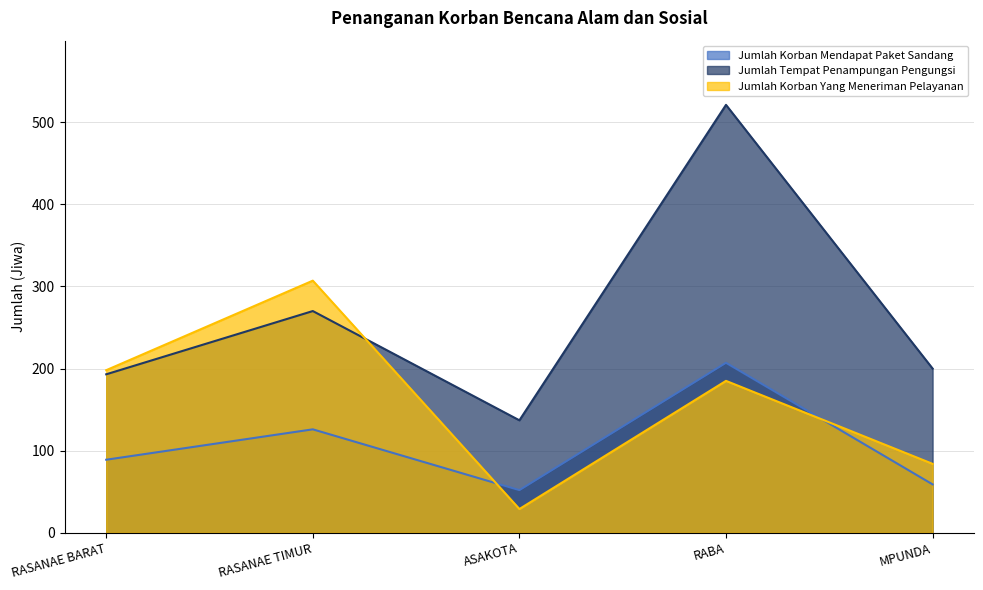

What is the total value across all series at RASANAE BARAT?

480